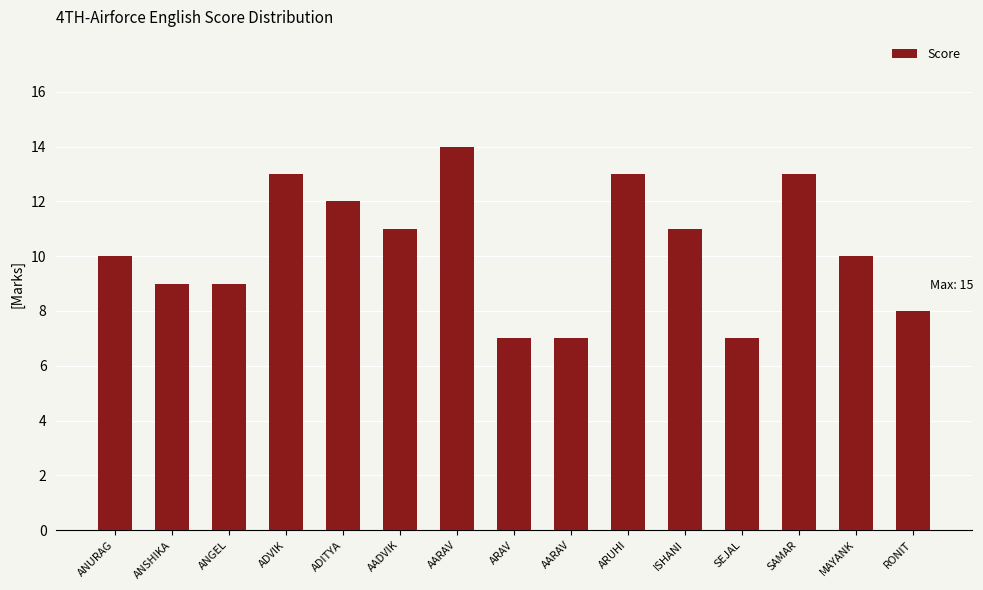

Which label corresponds to the largest value in the chart?

AARAV